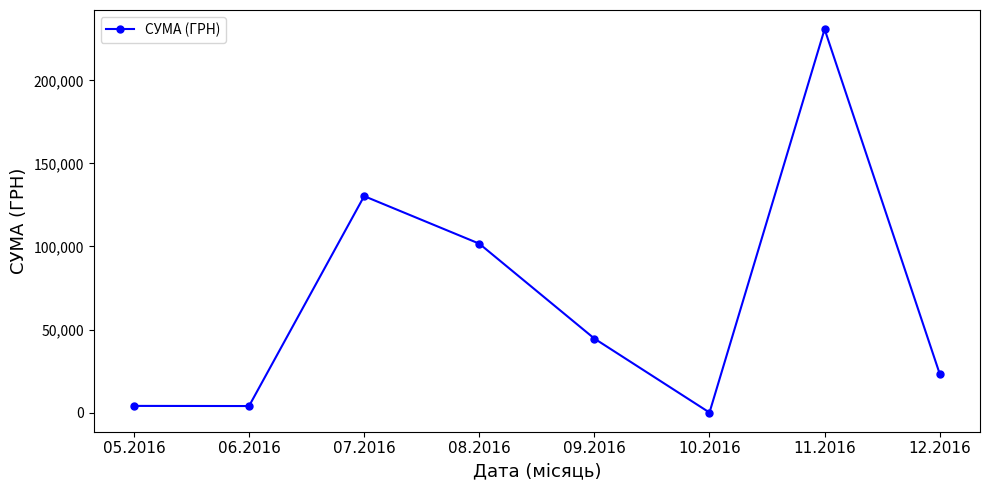

How many positive values are there?

7